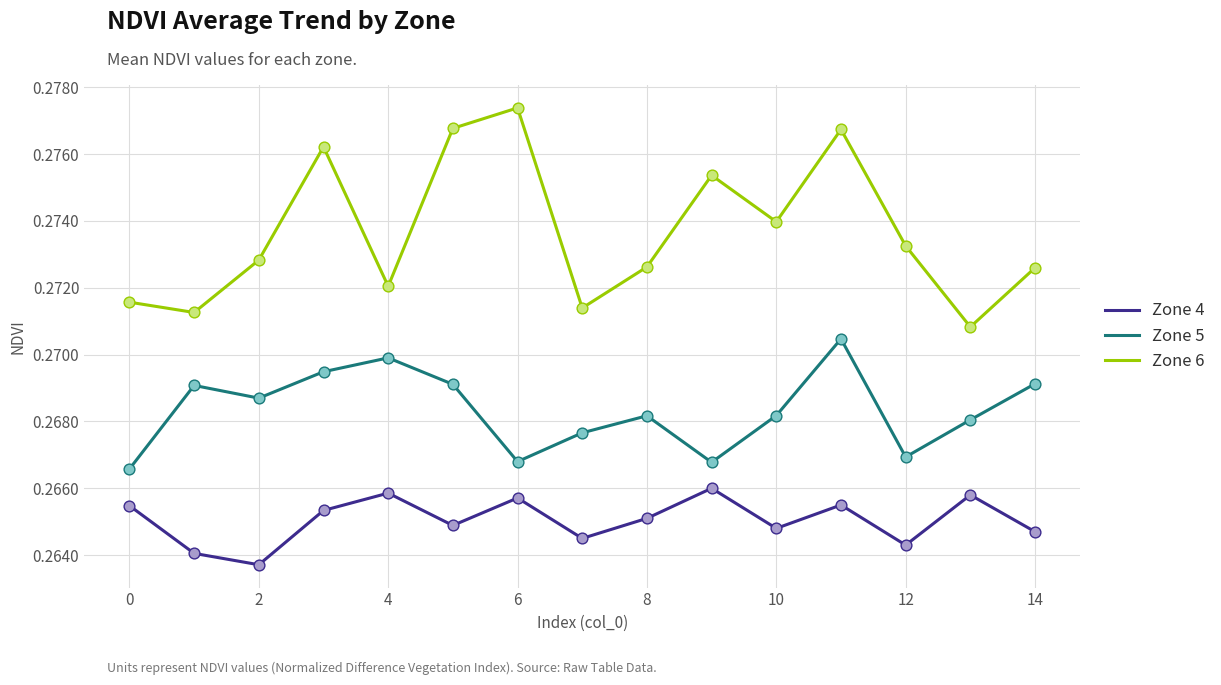

Which series has the widest spread of values?

Zone 6